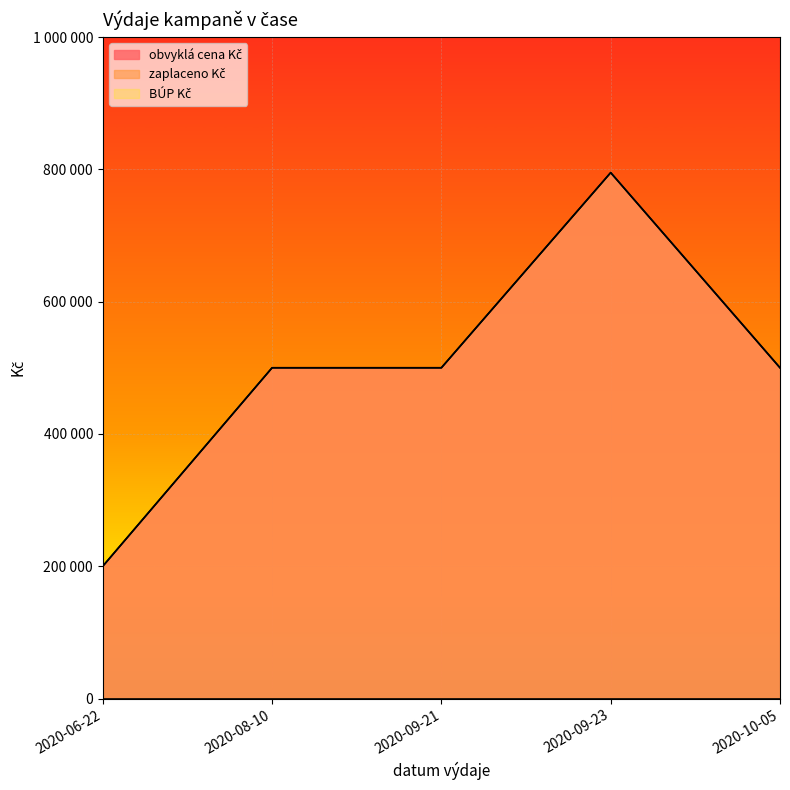

What position from the left is 2020-06-22?

1